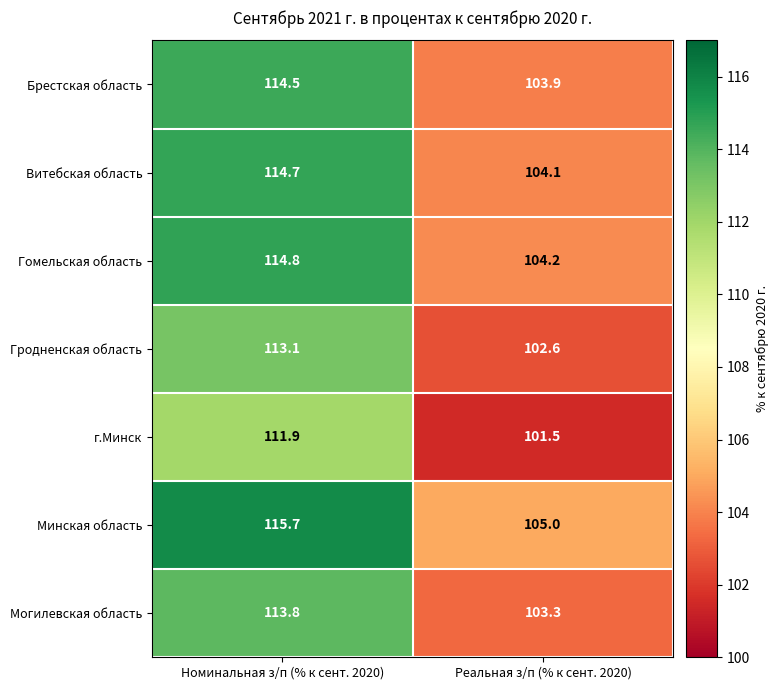

Which category has the highest value across all series?

Номинальная з/п (% к сент. 2020)